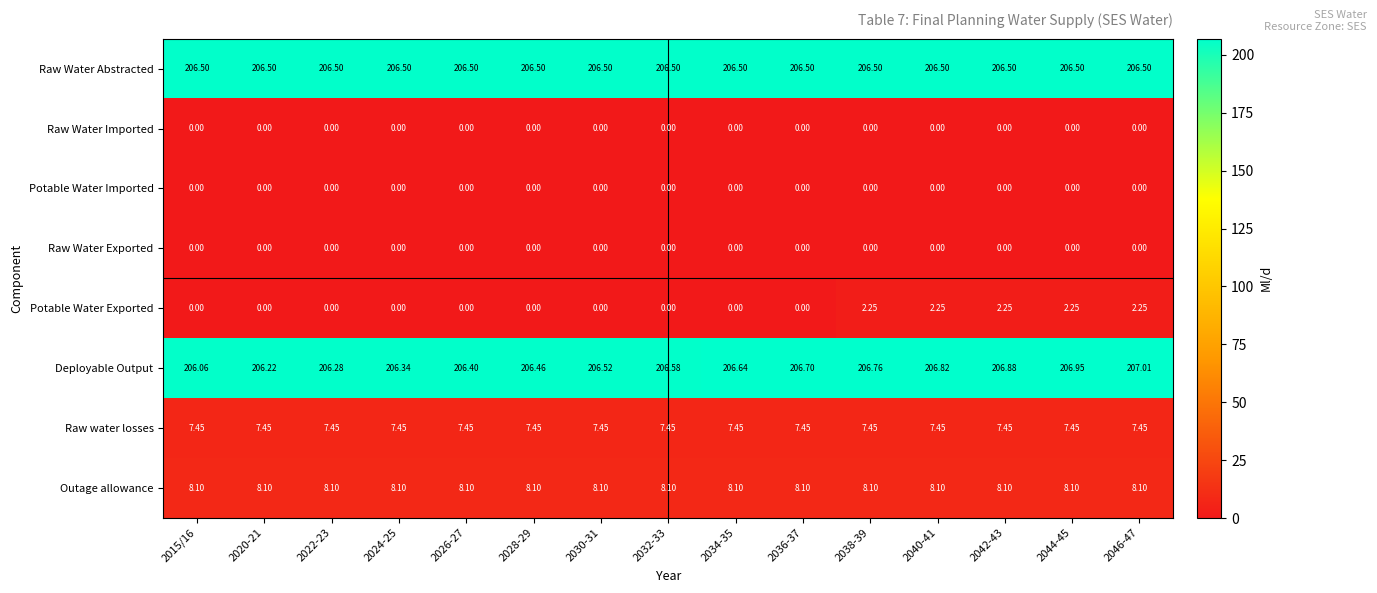

Between 2015/16 and 2020-21, which series saw the biggest shift?

Deployable Output